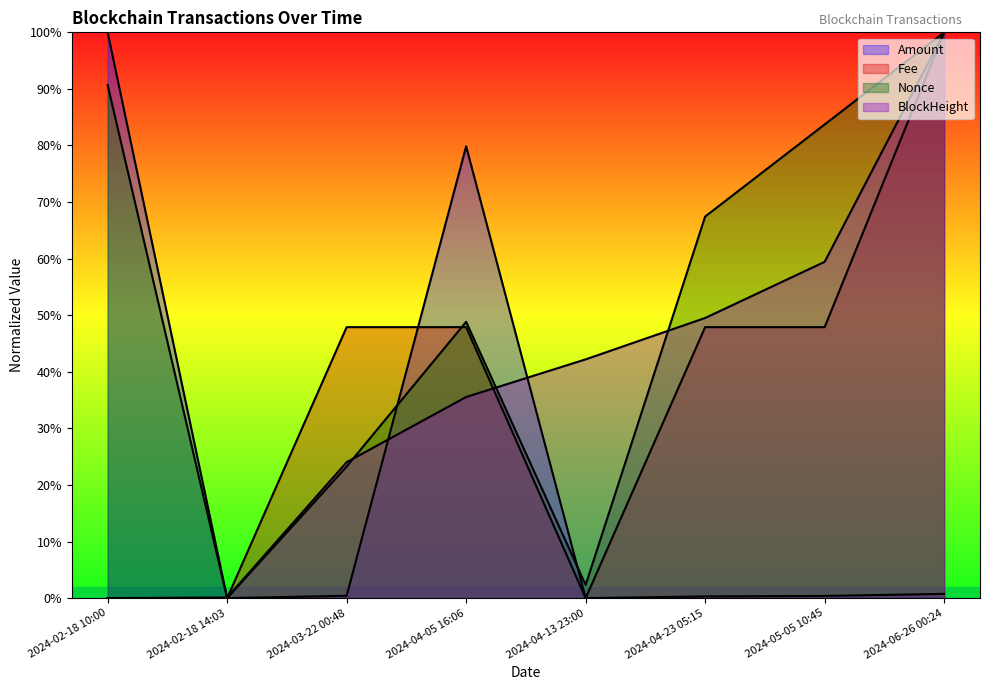

How many data points does each series have?

8